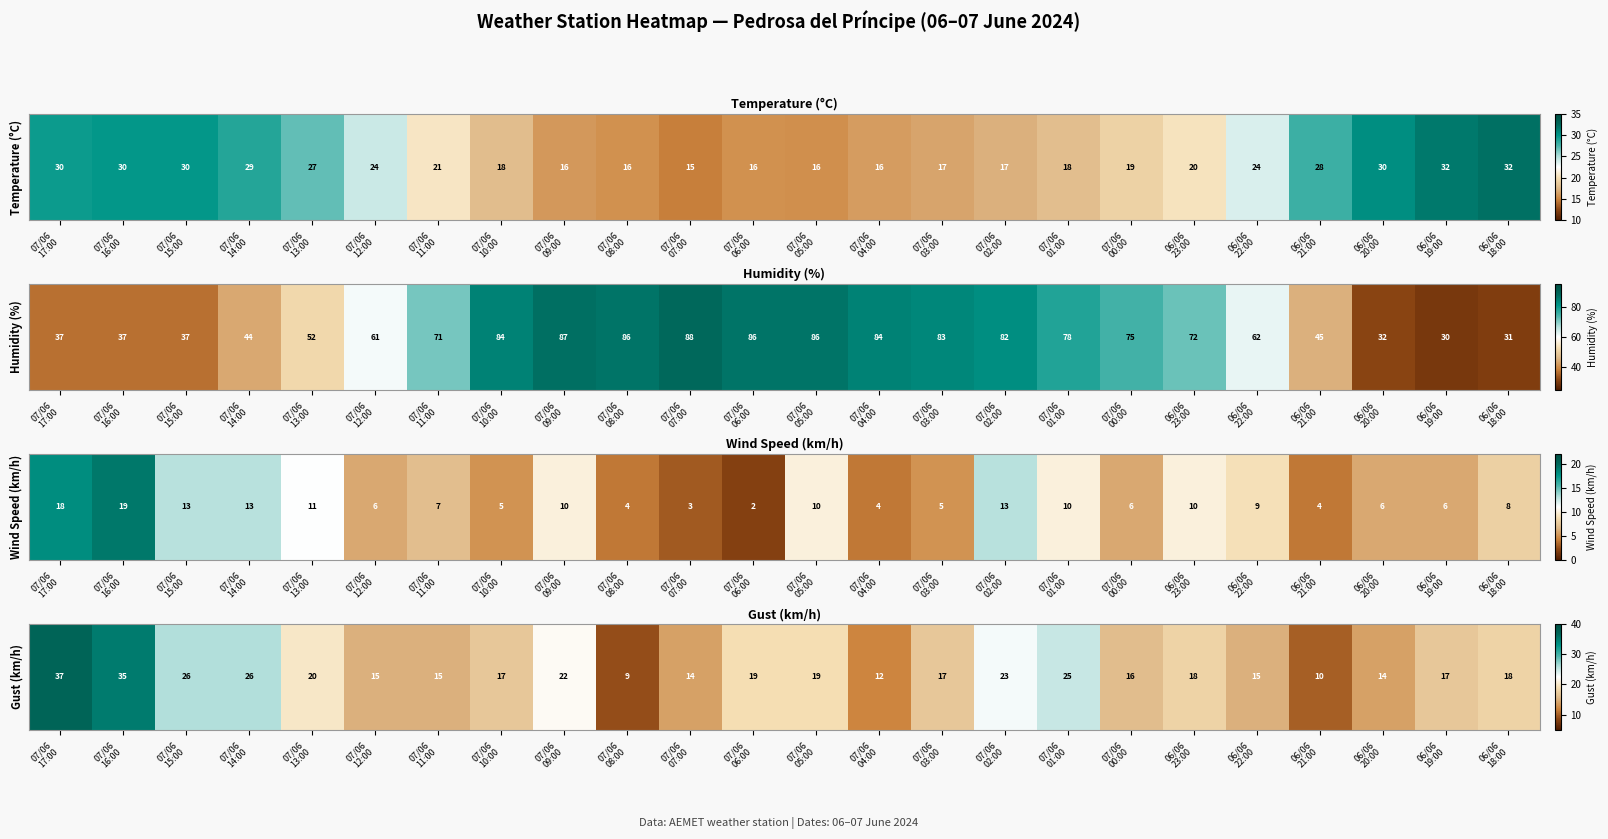

What is the ratio of the value at 07/06
17:00 to the value at 06/06
21:00?

3.7